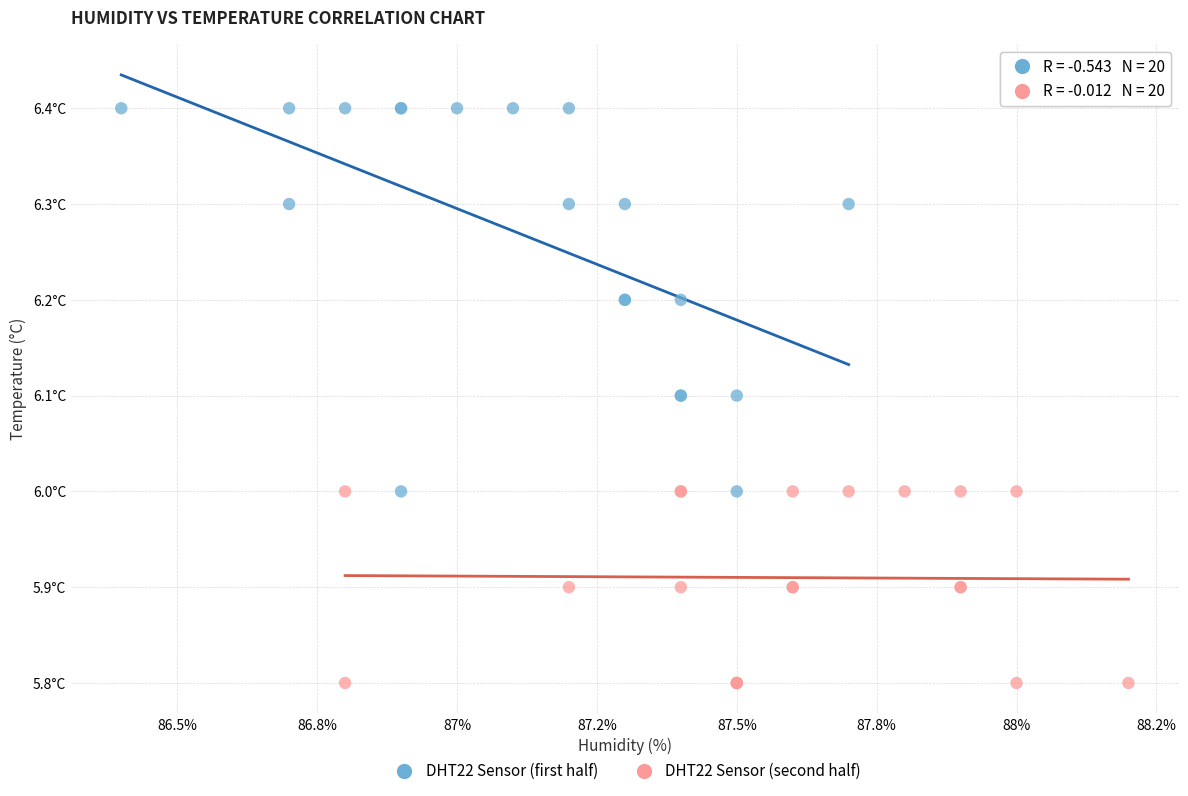

Which series contains the lowest Y value?

DHT22 Sensor (second half)